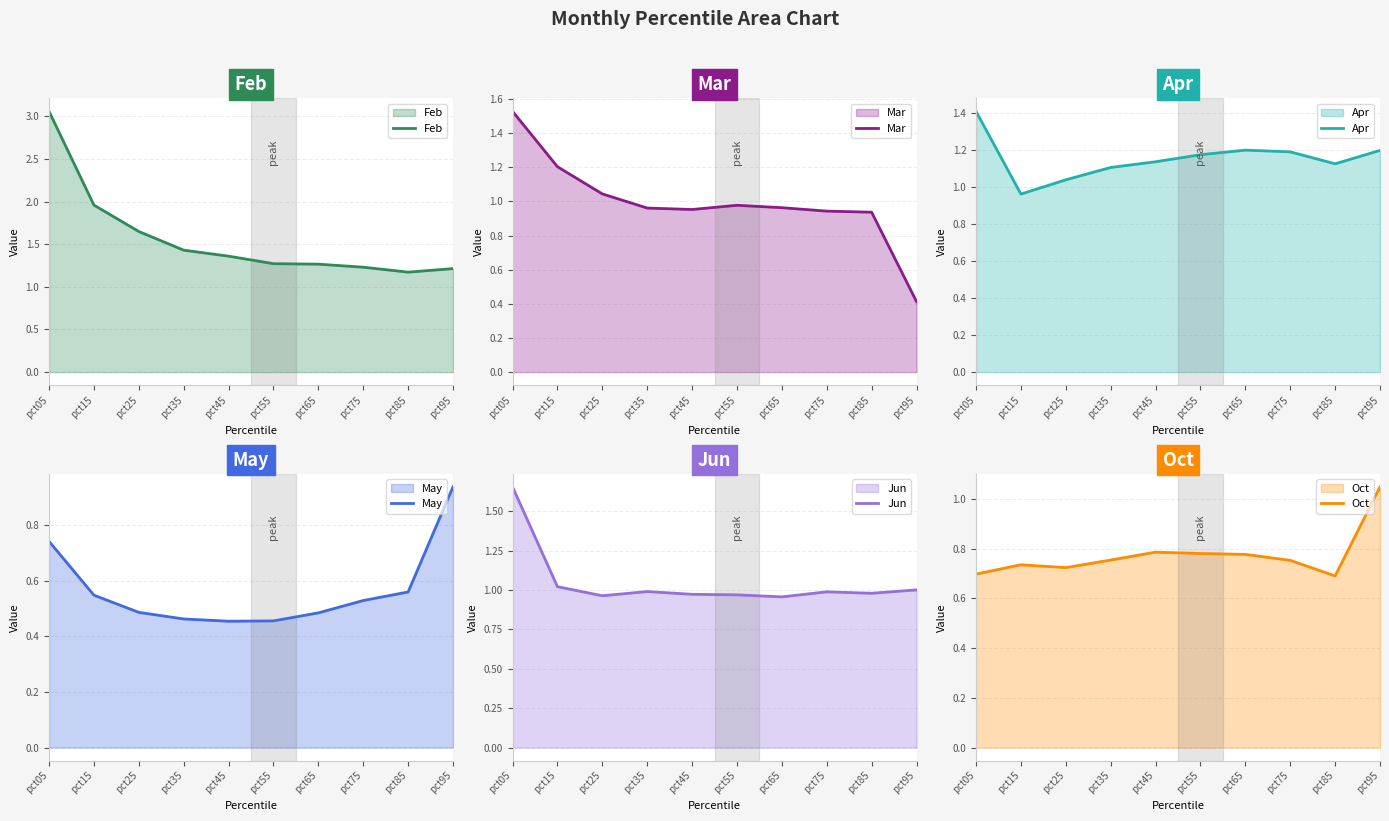

Which label corresponds to the largest value in the chart?

pct05